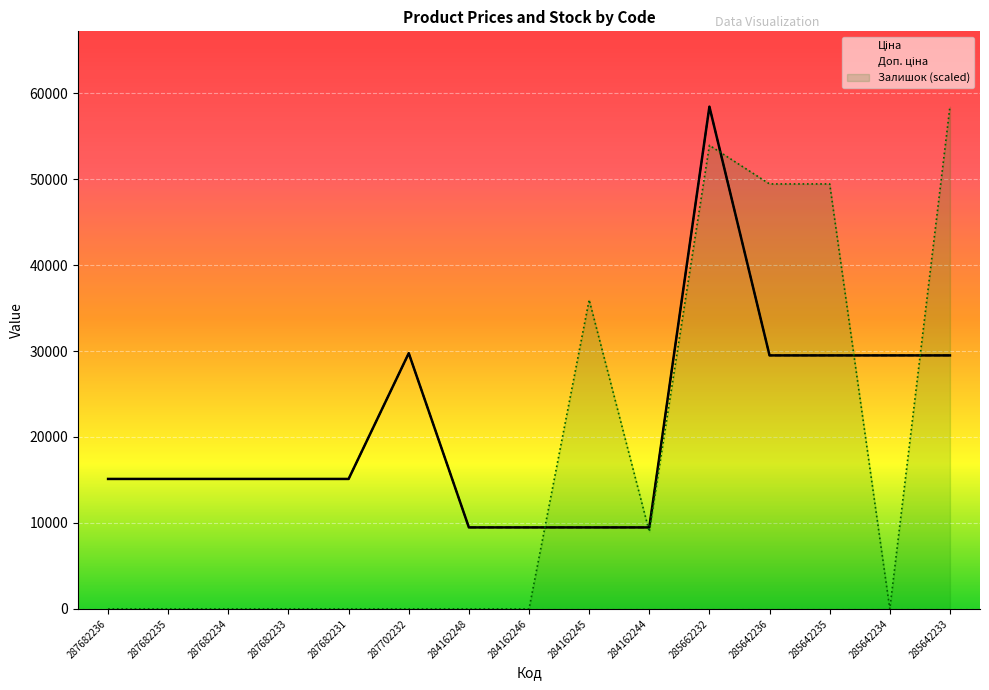

At which label does Ціна reach its peak?

285662232